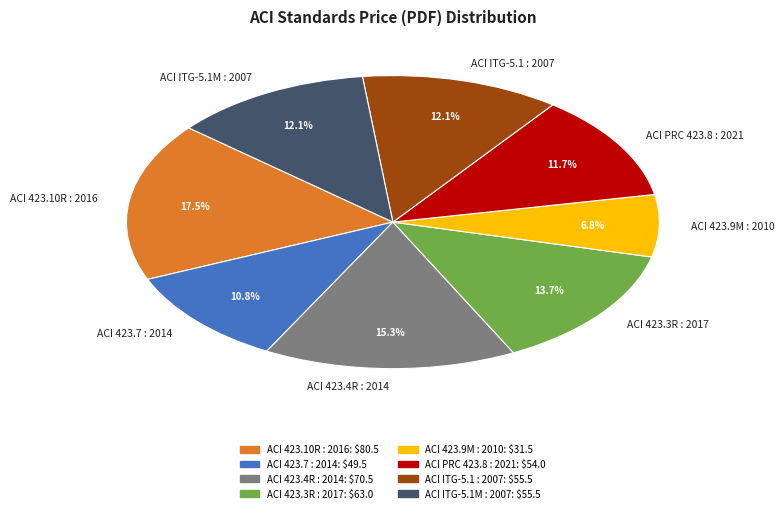

To the nearest percent, what is the average slice percentage?

12%